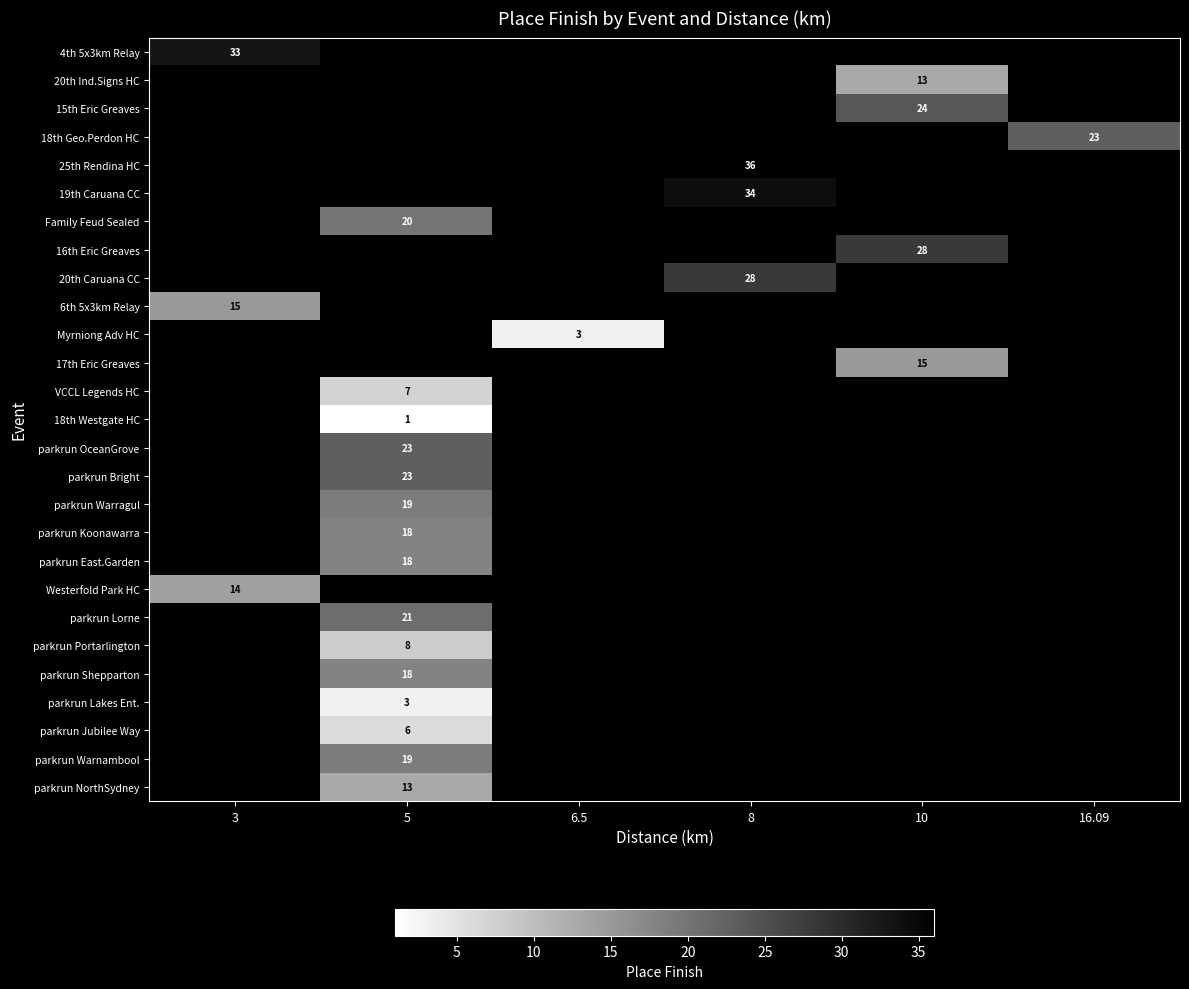

Is it true that parkrun Warragul equals 8 at 5?

False